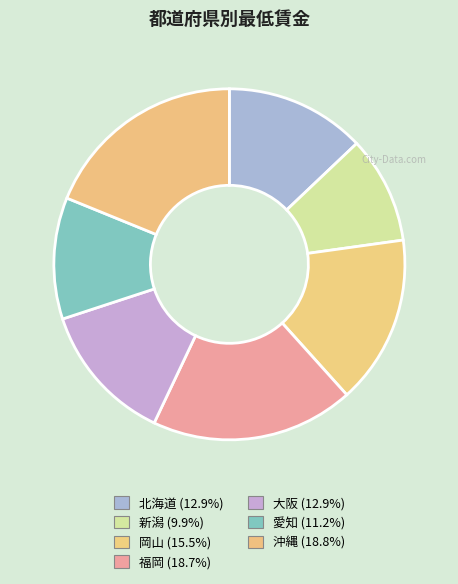

Is it true that 沖縄 is 19% of the pie?

True